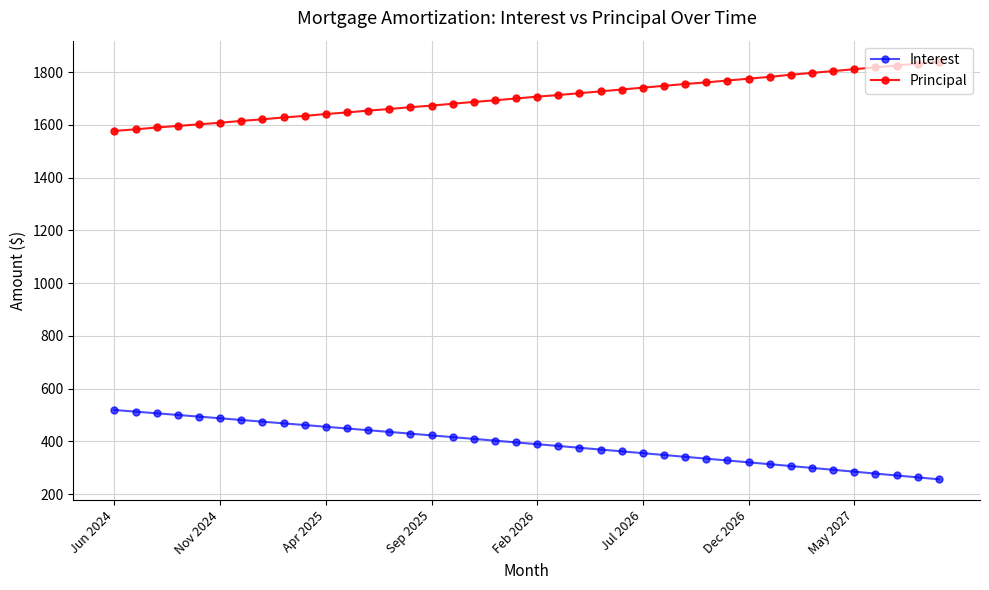

What is the value of the Principal point at the 24th from the left?

1727.0